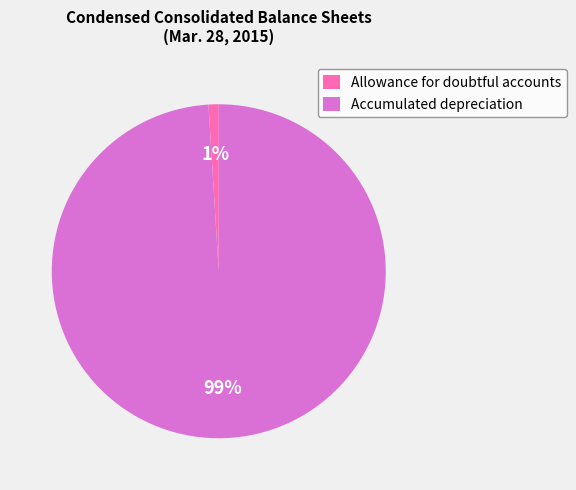

Is there any slice that represents more than half of the pie?

Yes